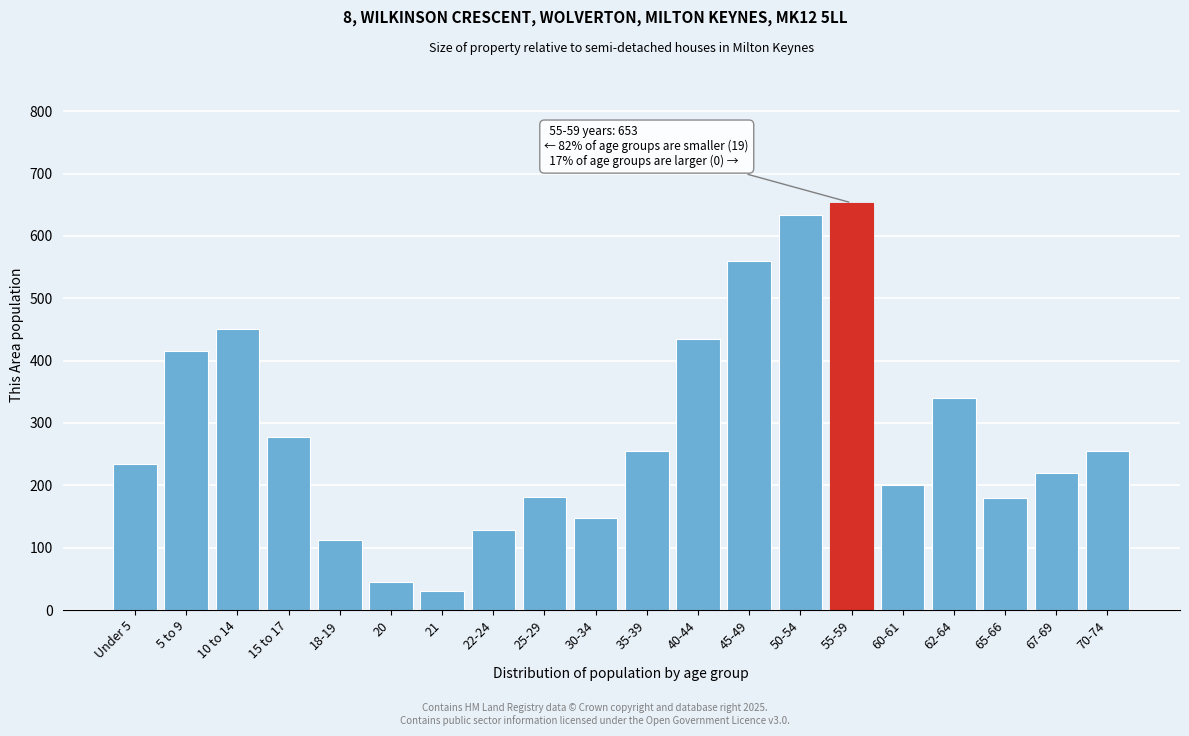

Is it true that the value at 65-66 is 37?

False